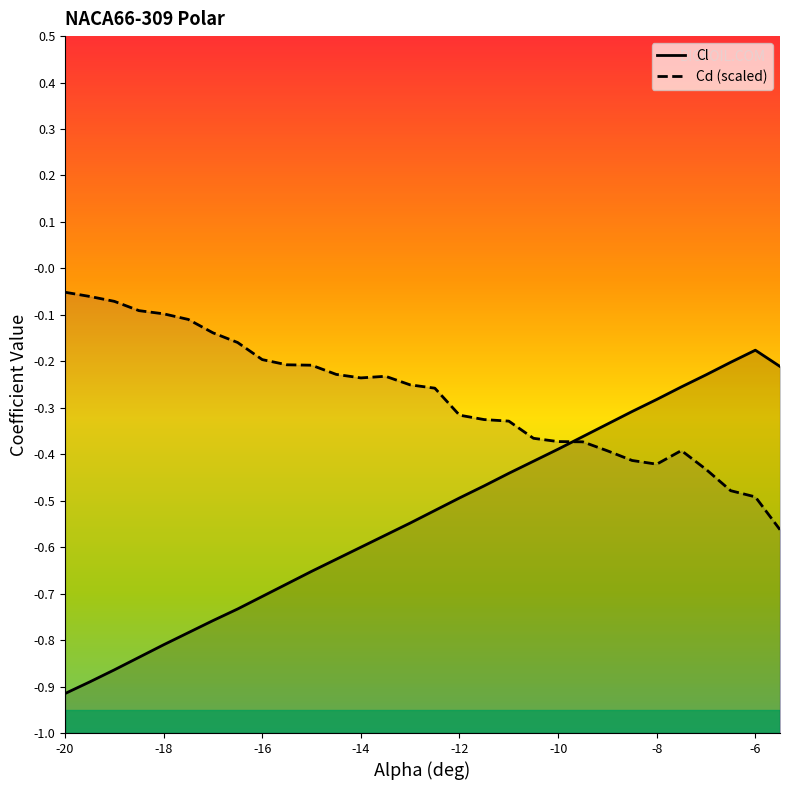

The value of Cd at -5.5 is -0.6. True or false?

True